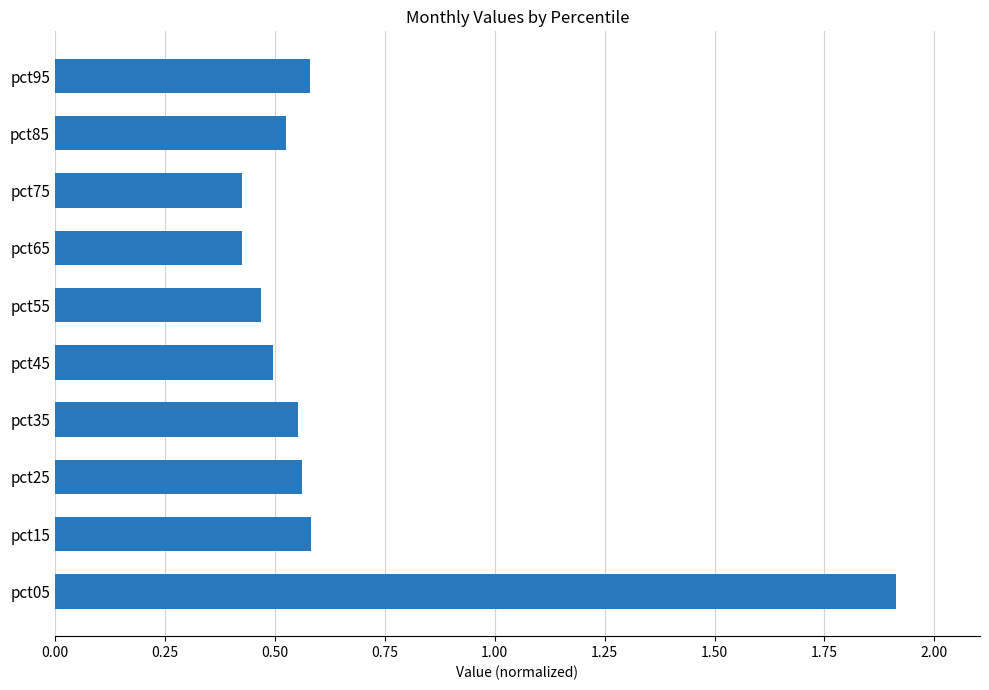

Which label corresponds to the largest value in the chart?

pct05